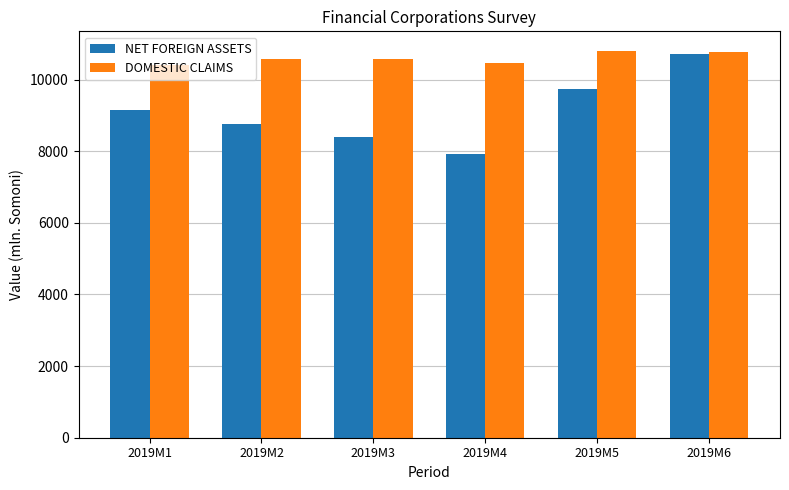

True or false: DOMESTIC CLAIMS has a value of 10406.7 at 2019M1.

True